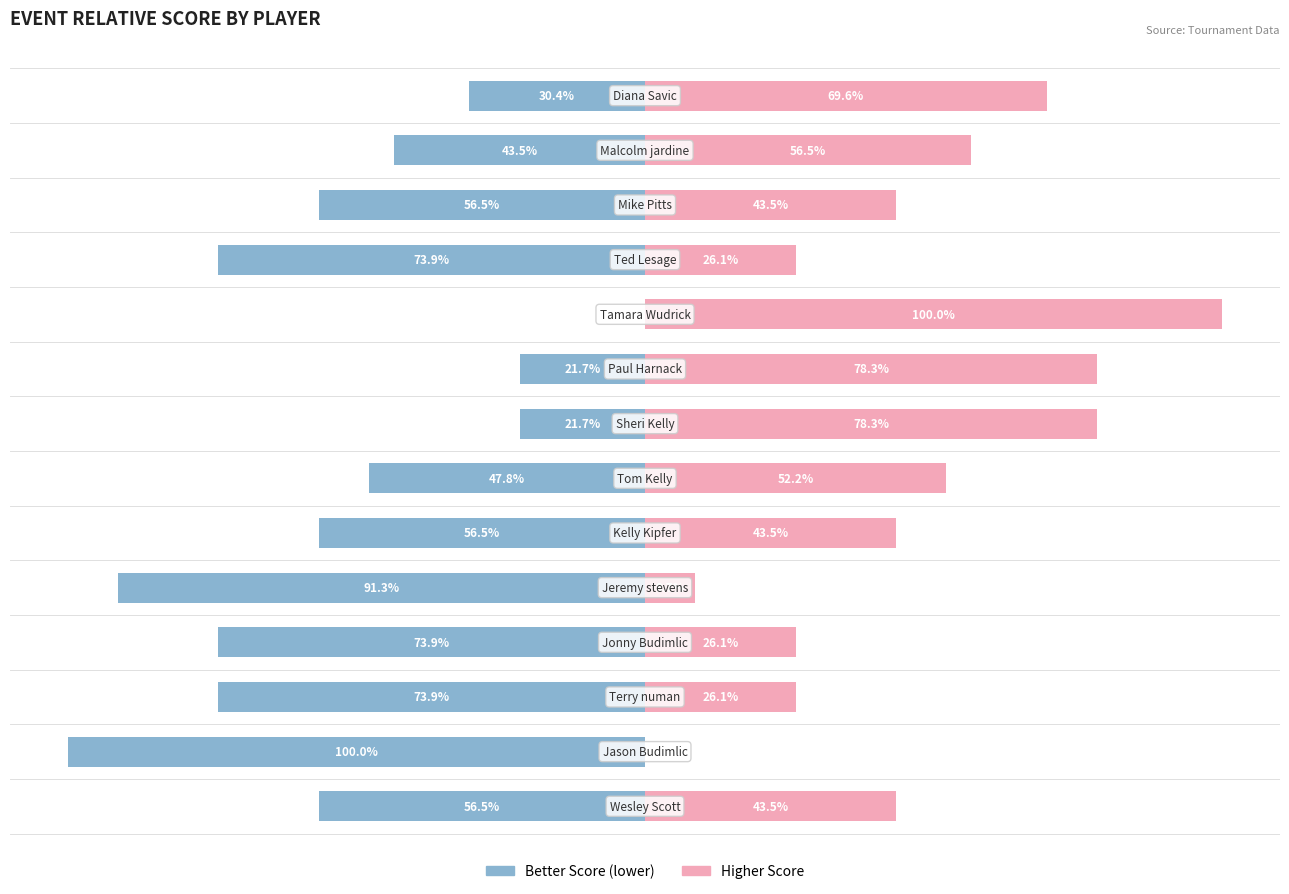

How many bars are there in each group?

2